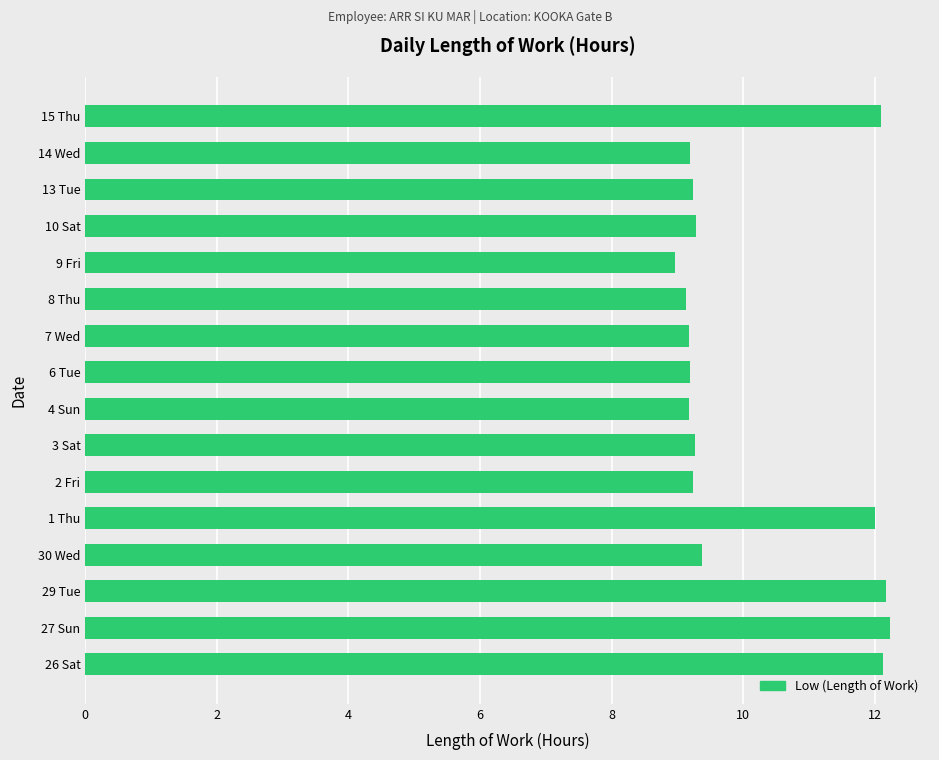

What is the approximate value at 8 Thu?

9.1